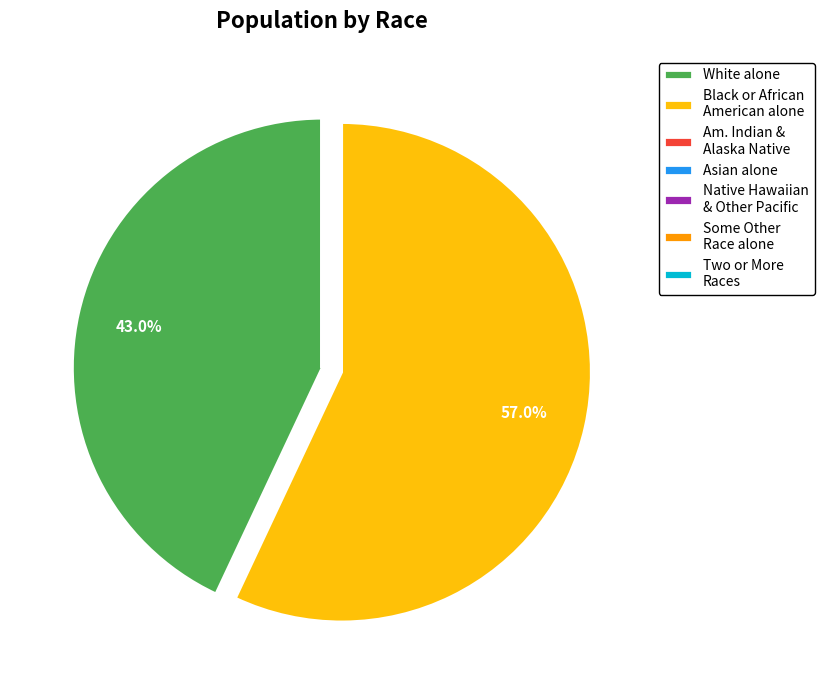

Does any single category account for the majority?

Yes